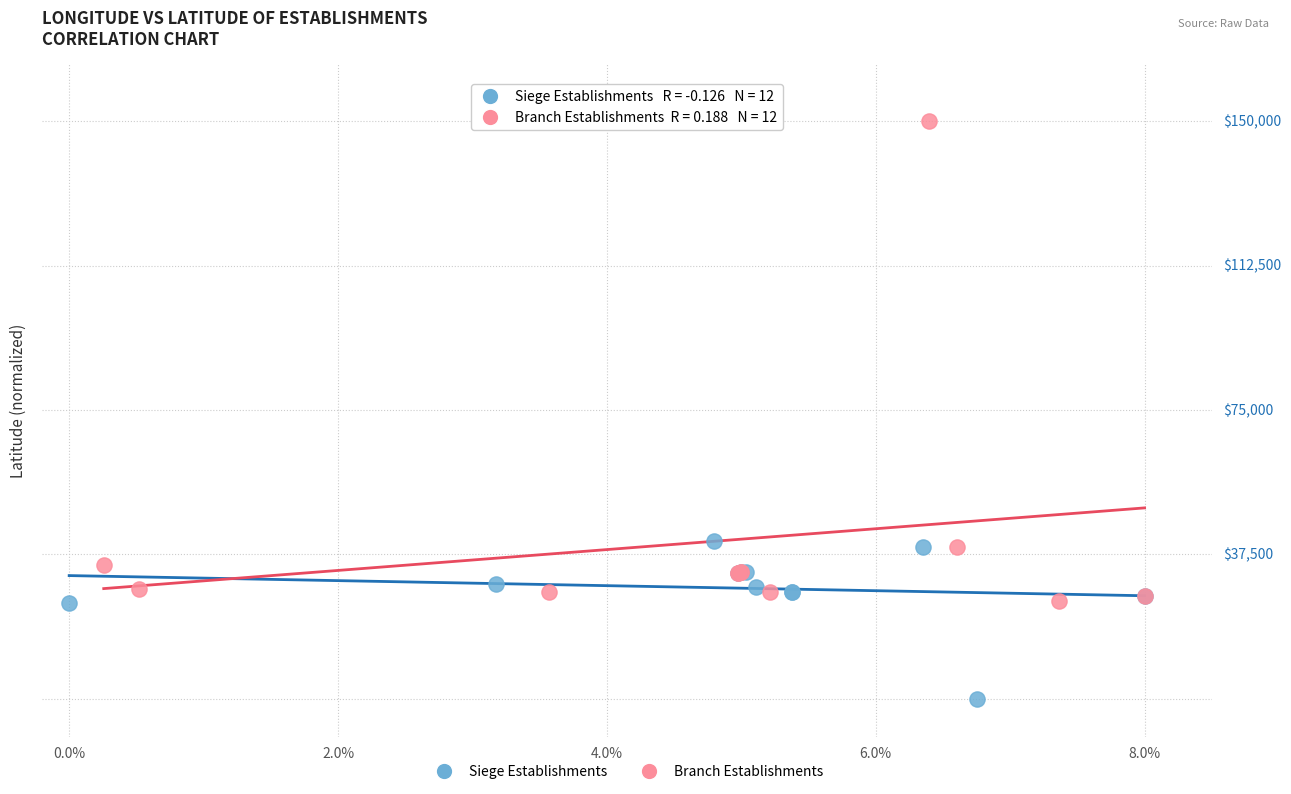

What are all the series names shown in the legend?

Siege Establishments, Branch Establishments